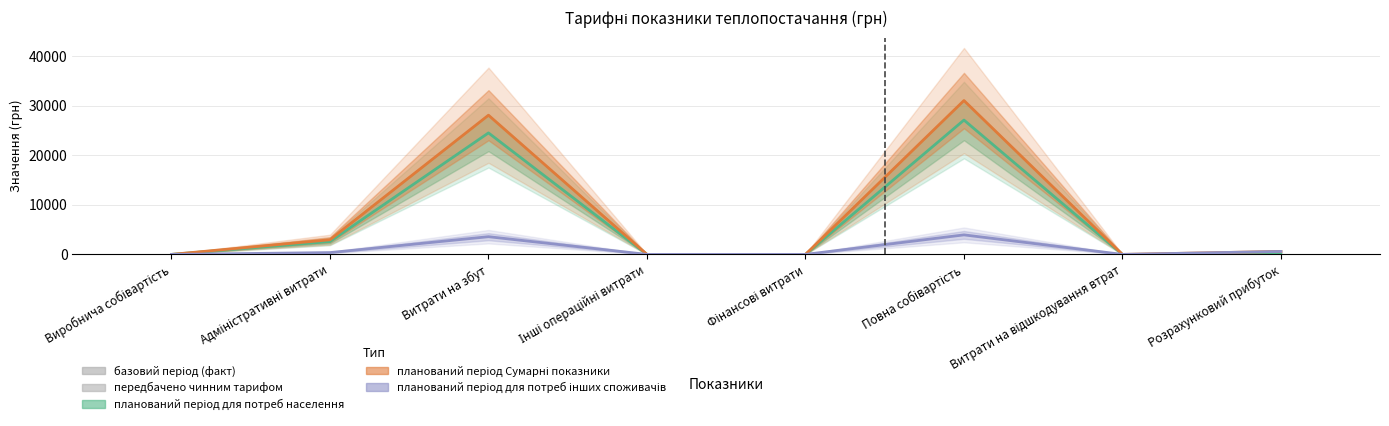

What is the difference between the second highest and second lowest values in the планований період Сумарні показники series?

28100.7